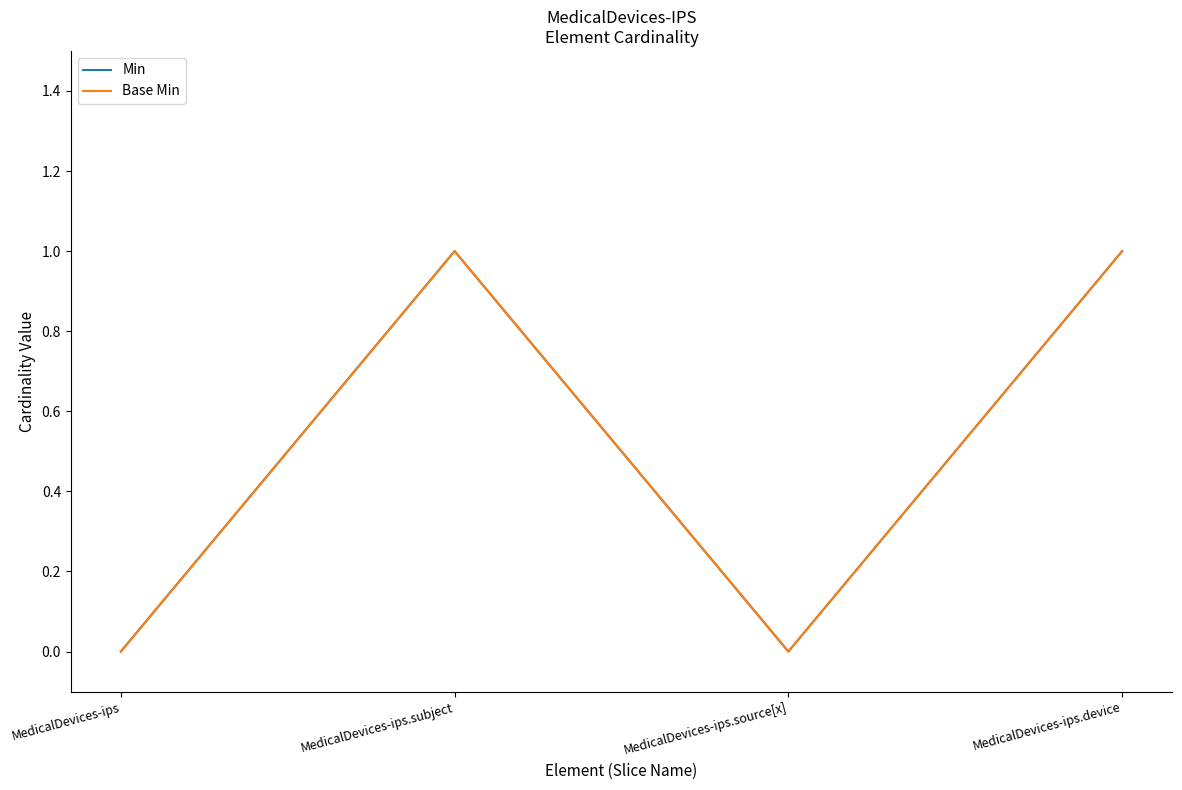

How many lines are shown in the chart?

2